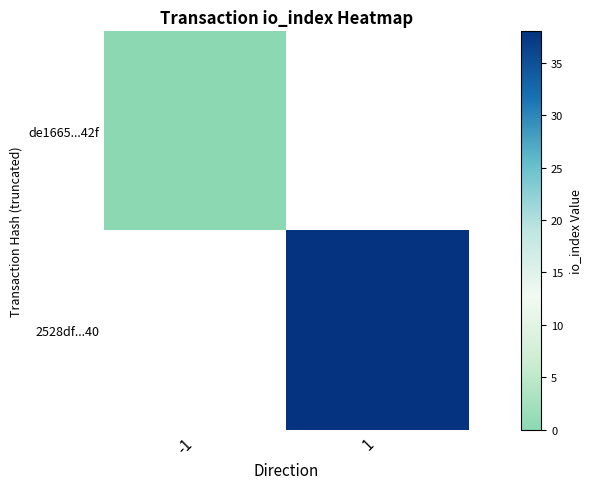

At which label does de1665...42f reach its minimum?

-1